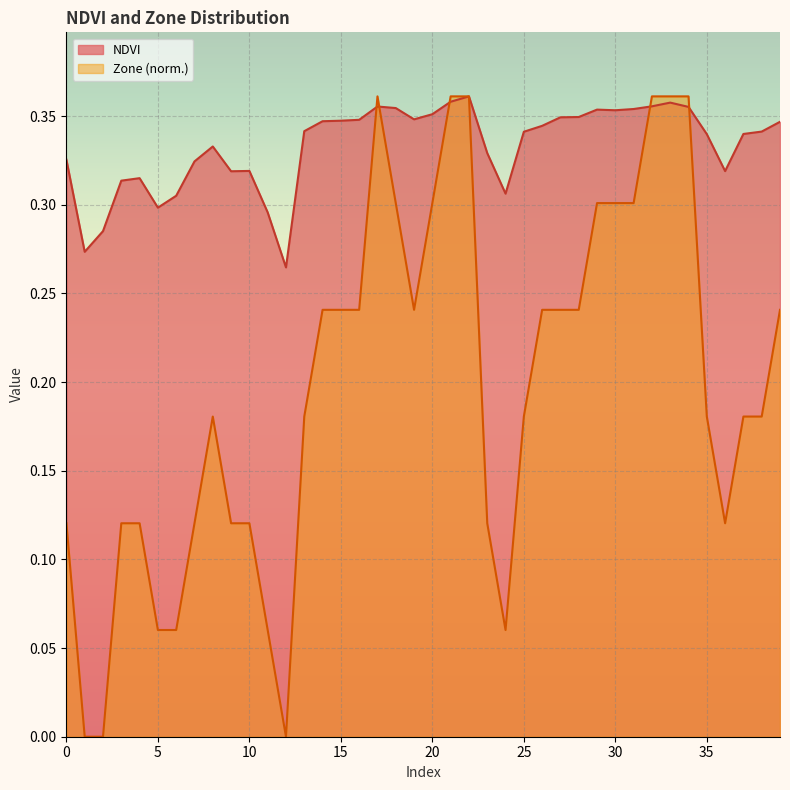

How many Zone values are between 0 and 1?

40